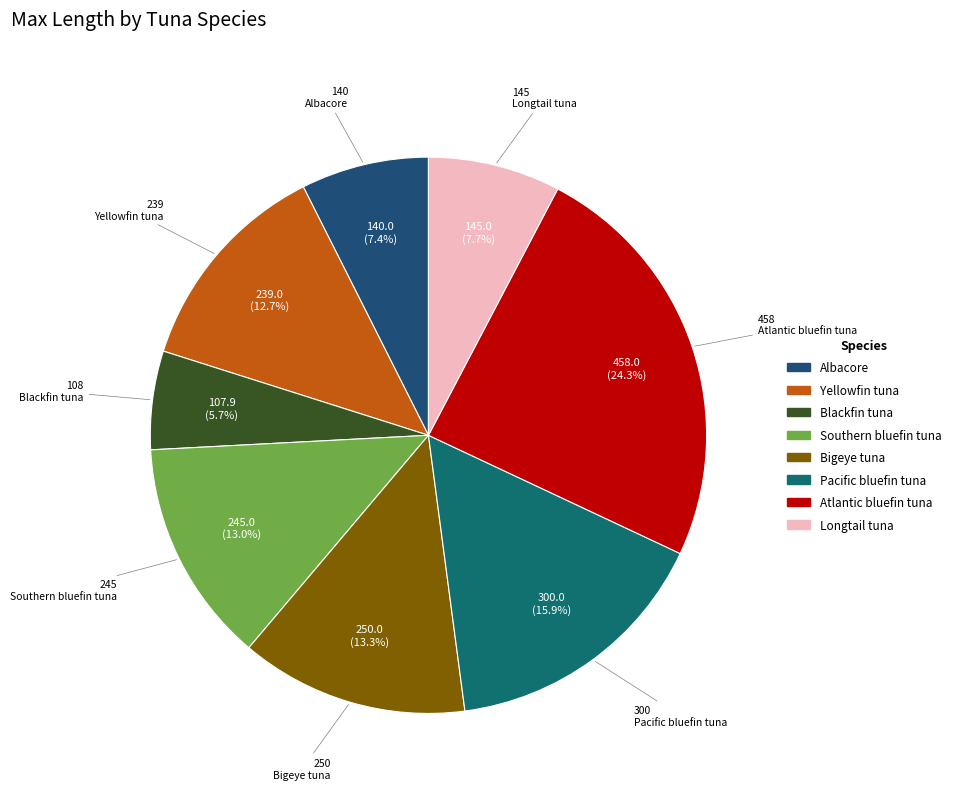

Is Atlantic bluefin tuna the majority of the pie?

No